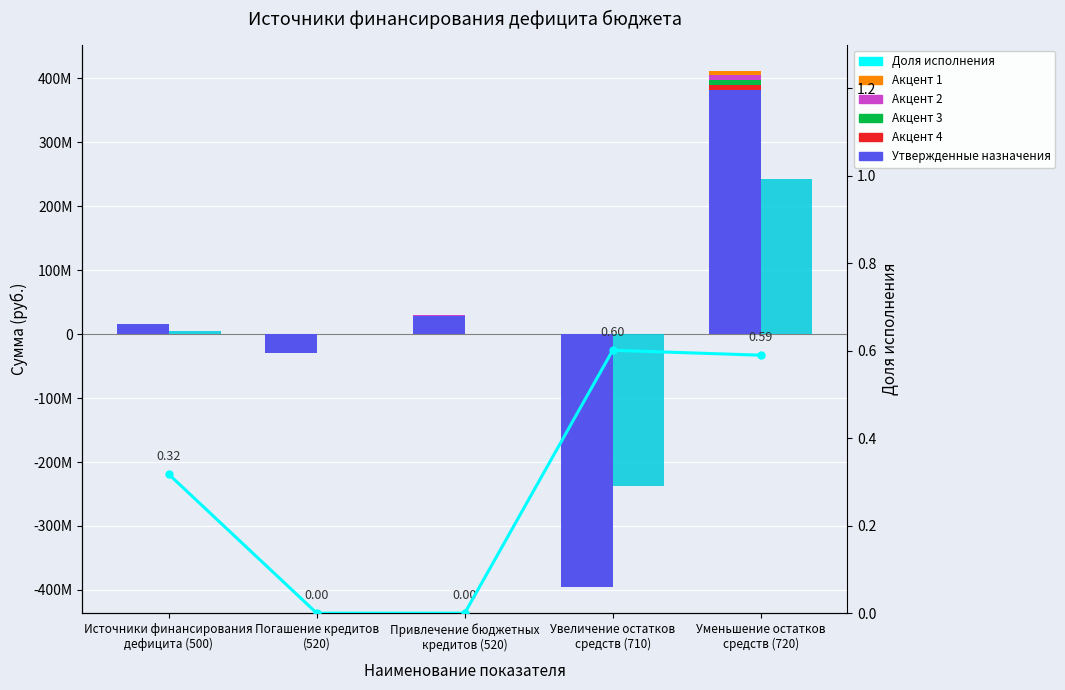

What is the difference between the highest and lowest values at Уменьшение остатков
средств (720)?

412170877.0